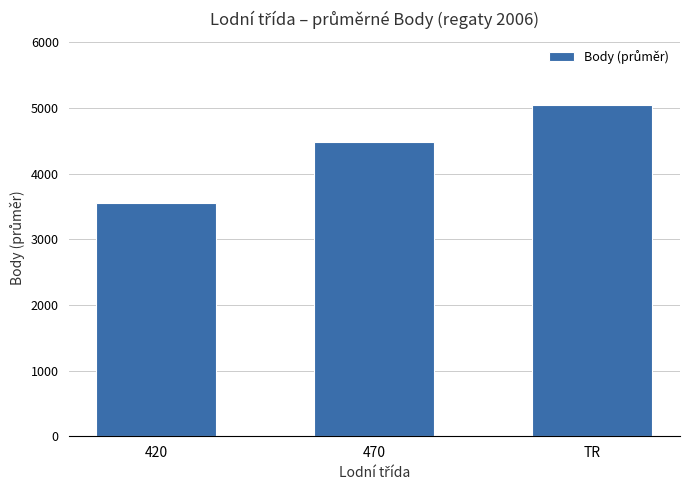

True or false: the data shows 3553.2 at 420.

True